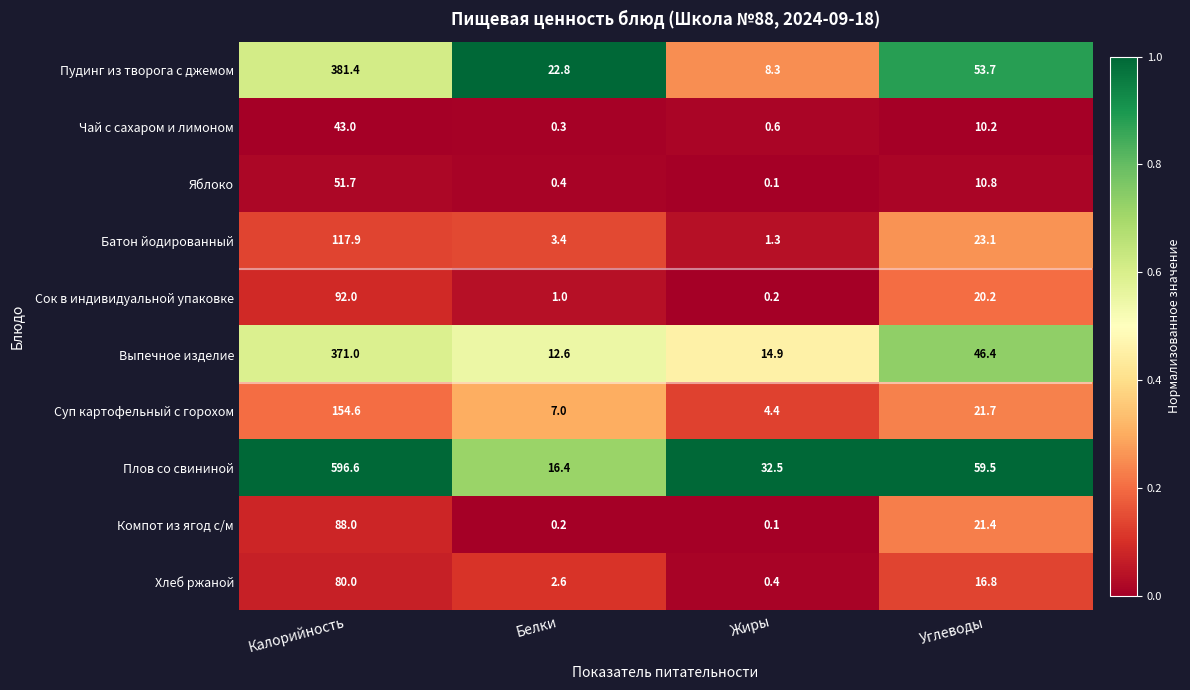

Which series changed the most between Калорийность and Жиры?

Плов со свининой